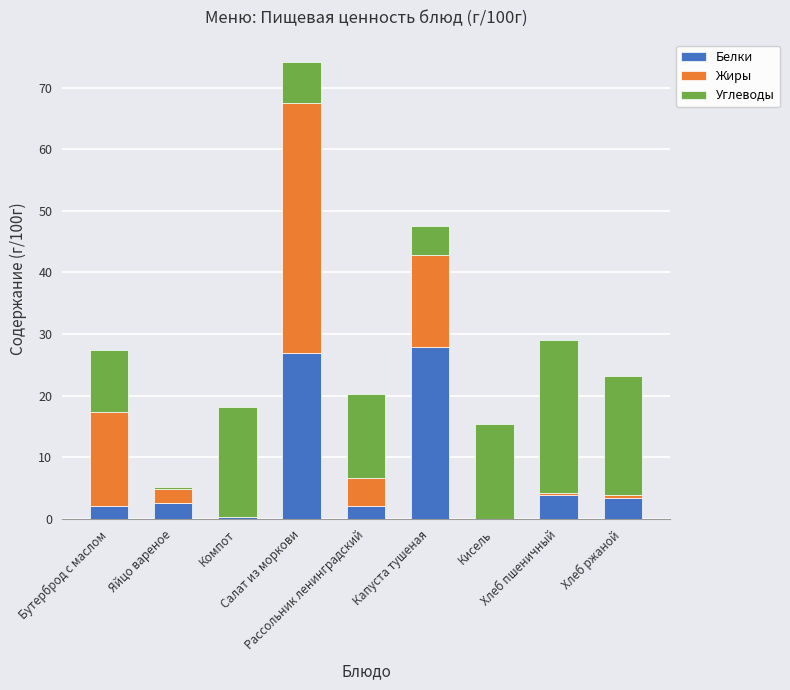

What is the sum of all Белки values?

68.9